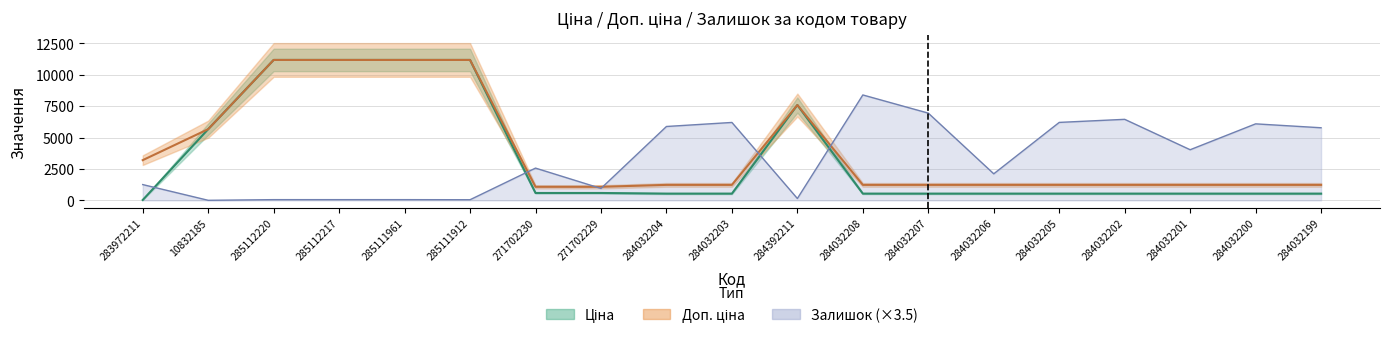

True or false: Доп. ціна has a value of 20002.5 at 285111961.

False